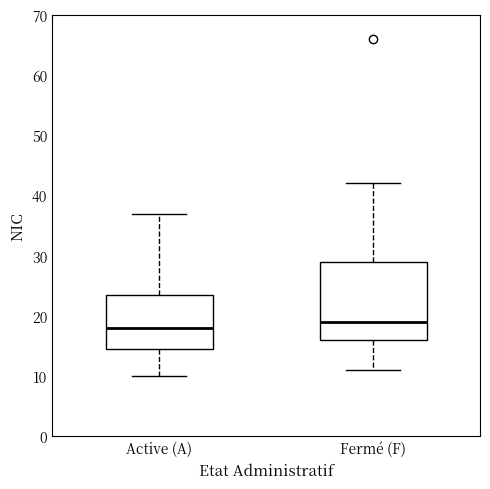

Reading left to right, read every box against the y-axis: the position of its median line, the range the box covers, and the ends of its whiskers. The values are not printed on the chart, so give them approximately, as read against the axis.

Active (A): median 18, box 15 to 24, whiskers 10 to 37
Fermé (F): median 19, box 16 to 29, whiskers 11 to 42